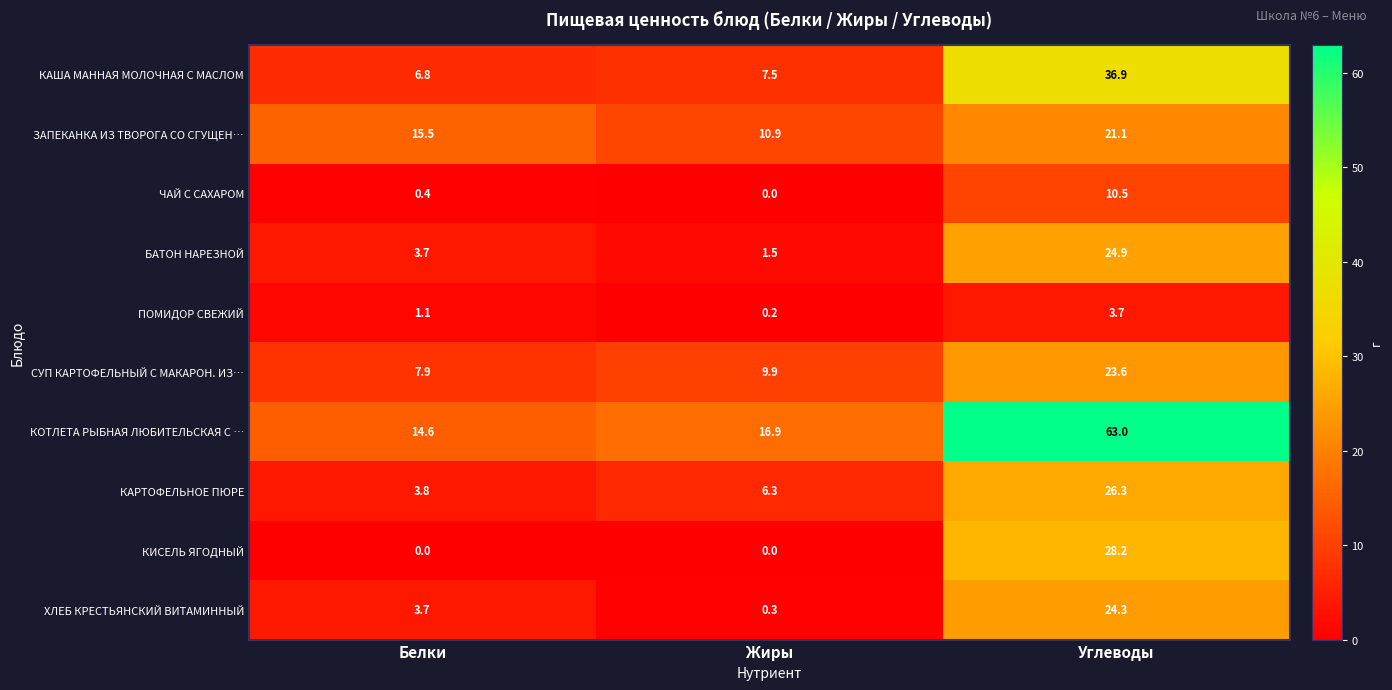

The ЧАЙ С САХАРОМ series shows 15.3 at Углеводы. True or false?

False